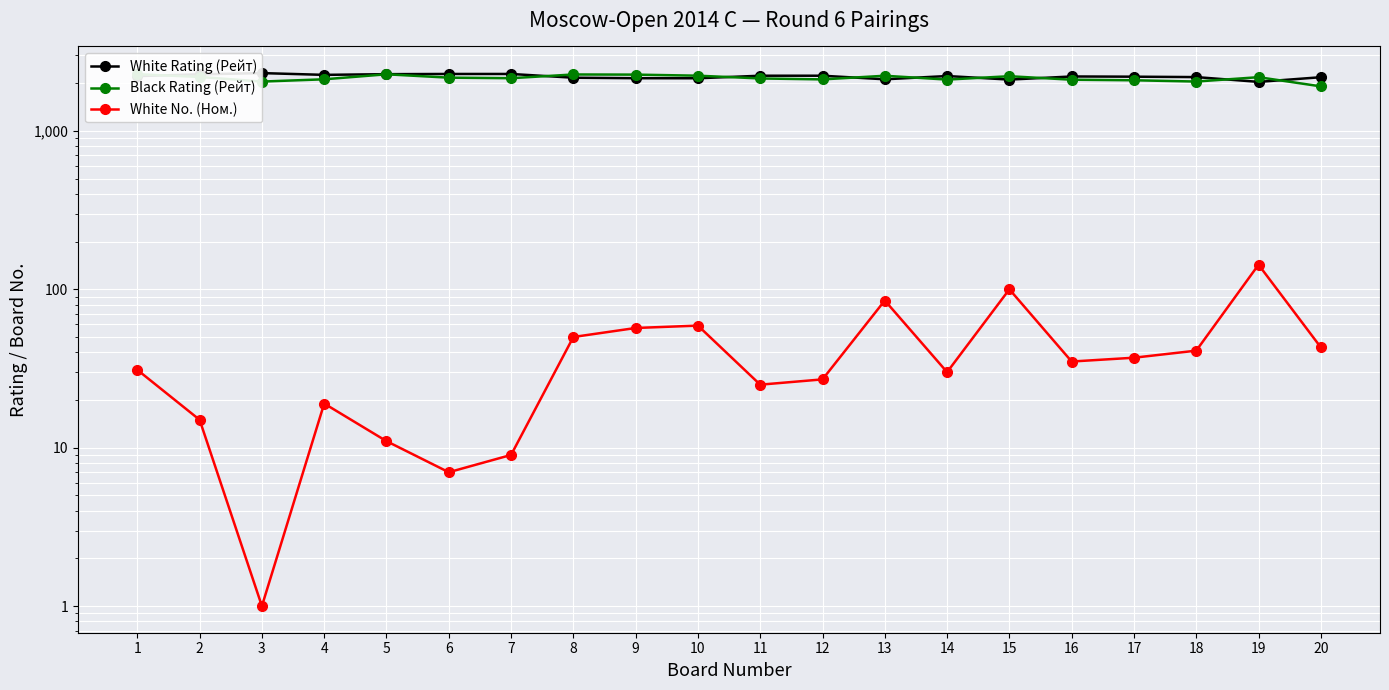

At 14, list the series in order from smallest to largest.

White No. (Ном.), Black Rating (Рейт), White Rating (Рейт)